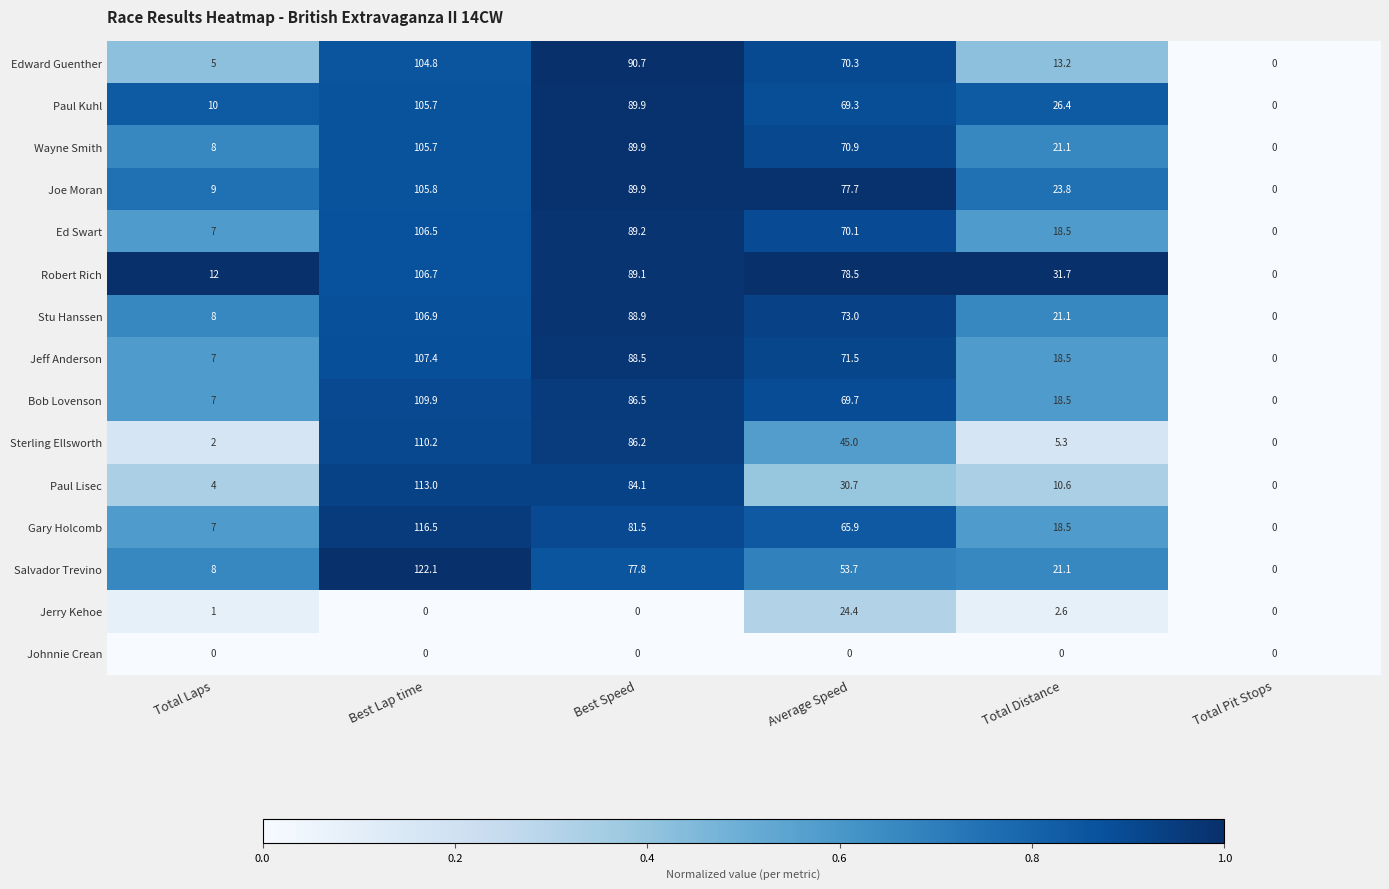

Which series has the largest range (max minus min)?

Salvador Trevino